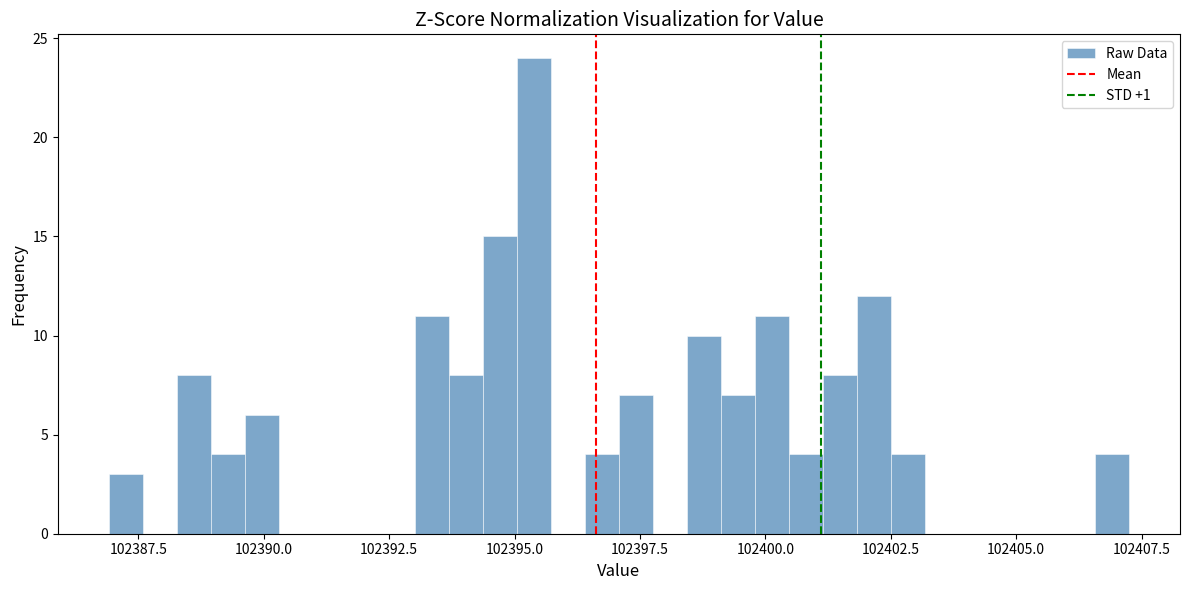

Around what value on the x-axis is the tallest bar? Give the approximate position of its centre, as read against the axis.

102395.5